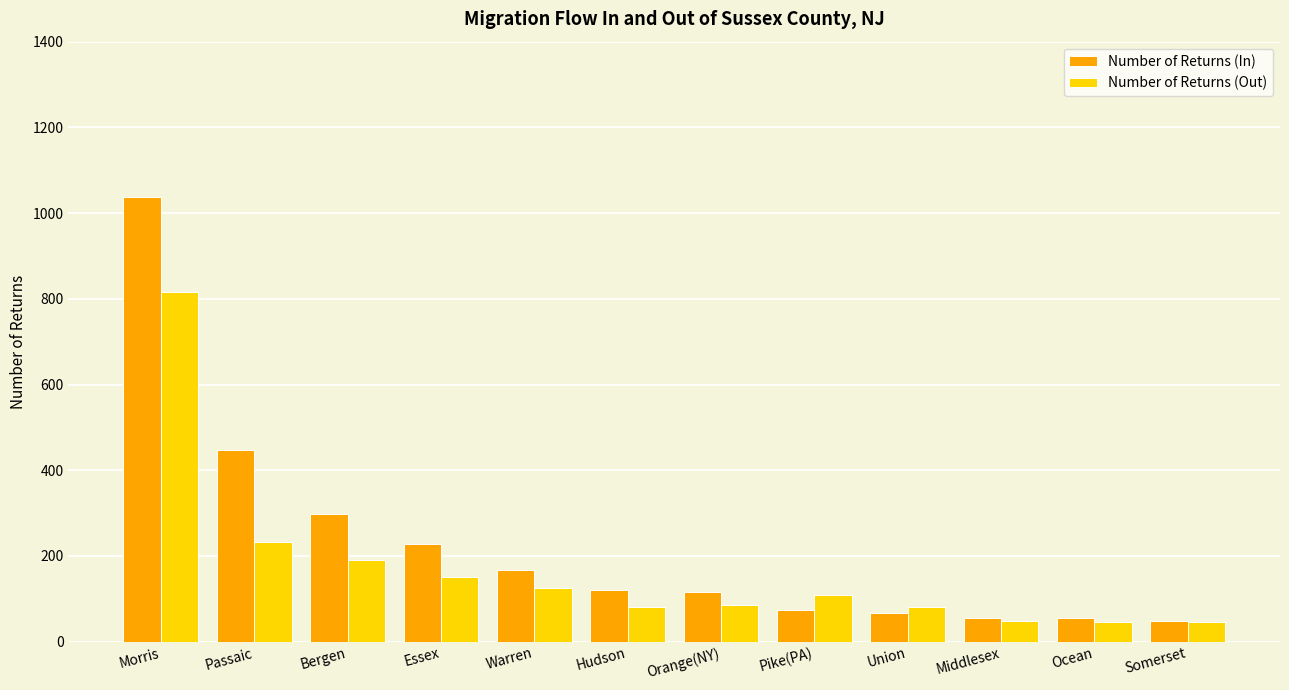

Rank the series at Passaic from highest to lowest value.

Number of Returns (In), Number of Returns (Out)